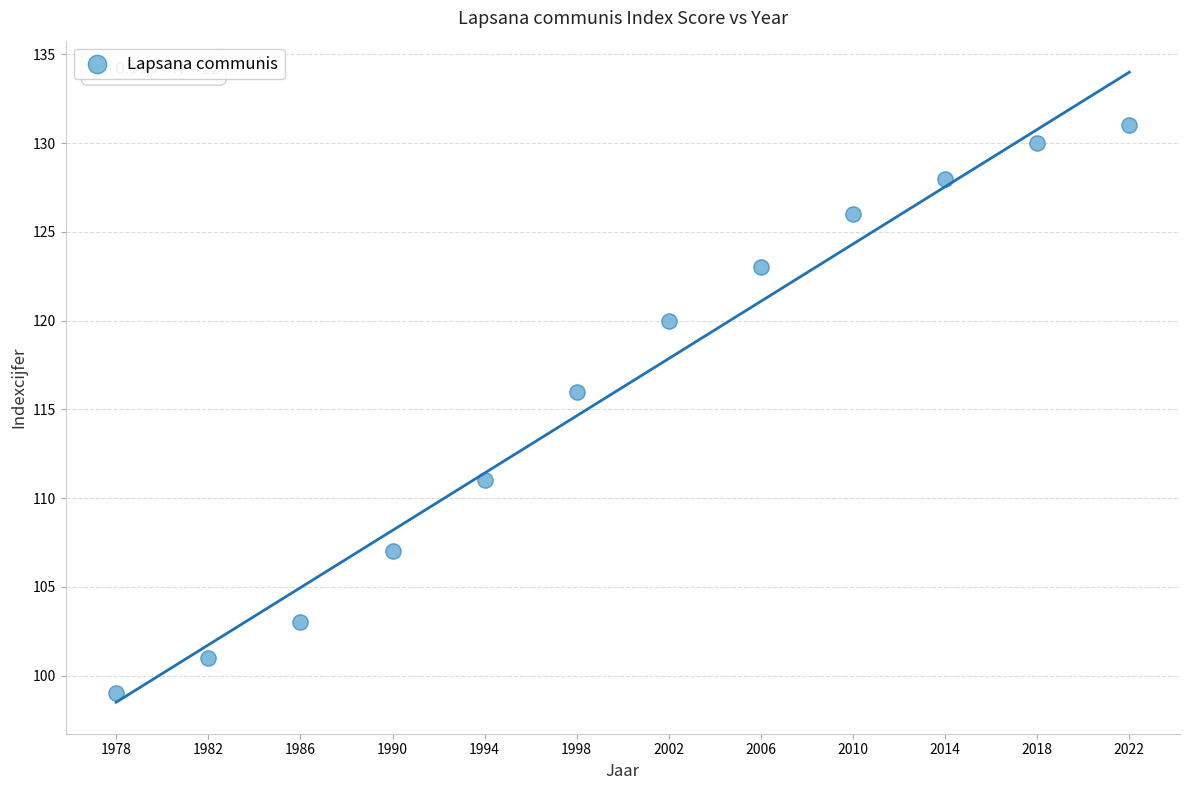

What is the range of Y values (max minus min)?

32